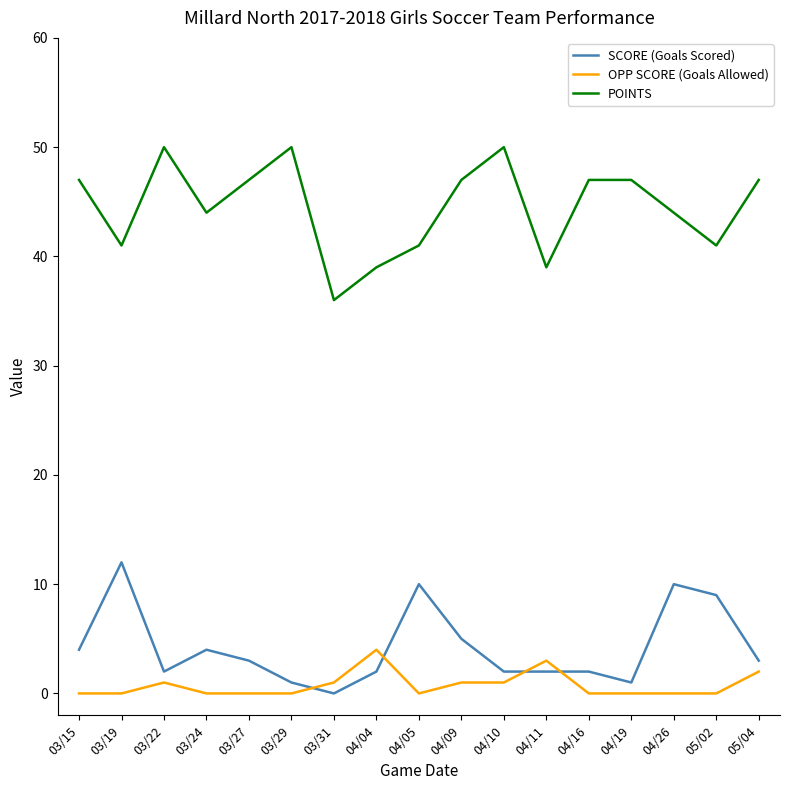

What is the difference between the second highest and second lowest values in the SCORE (Goals Scored) series?

9